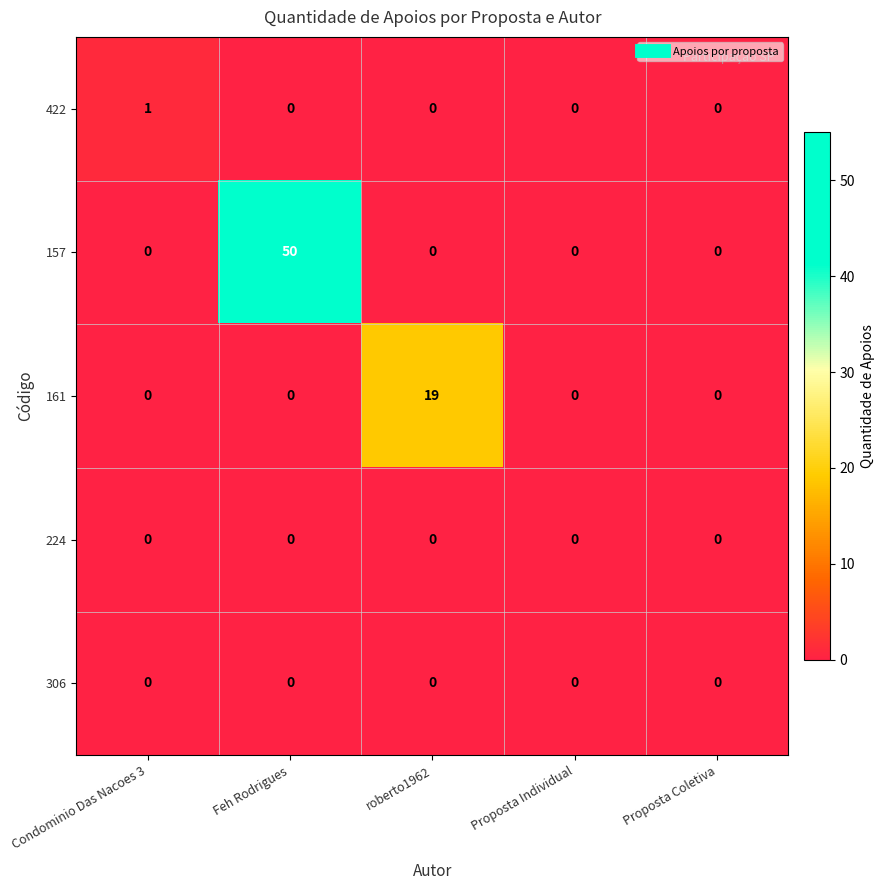

Between Feh Rodrigues and roberto1962, which series saw the biggest shift?

157